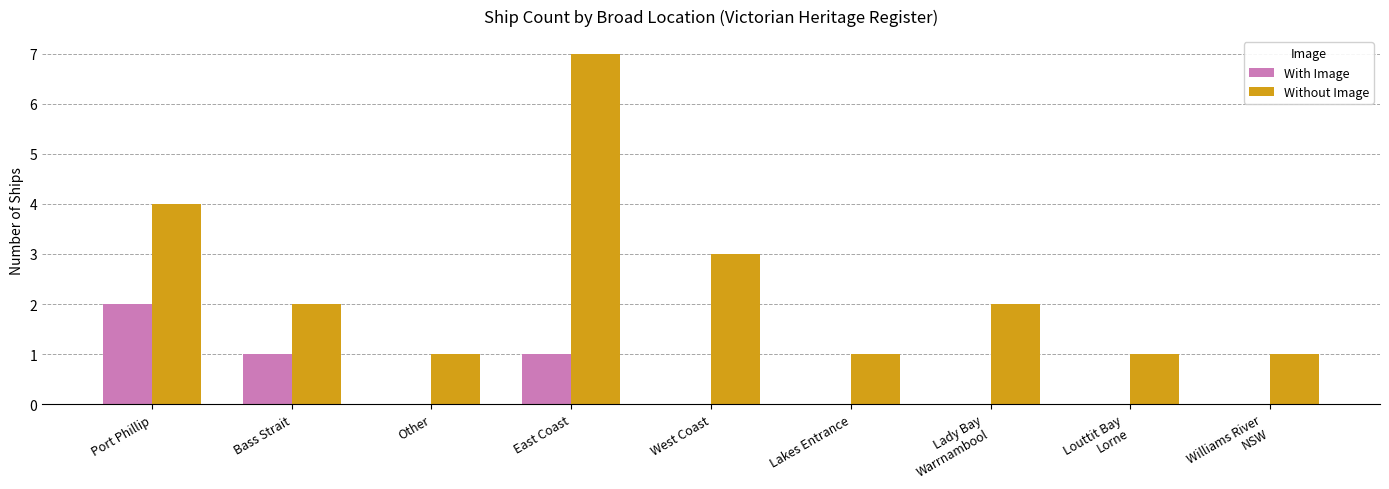

At which label does Without Image first exceed 2?

Port Phillip